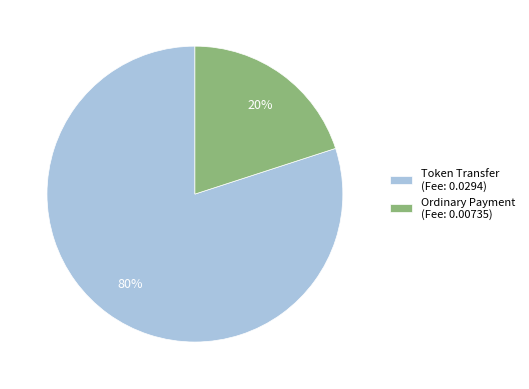

How many segments does this pie chart have?

2